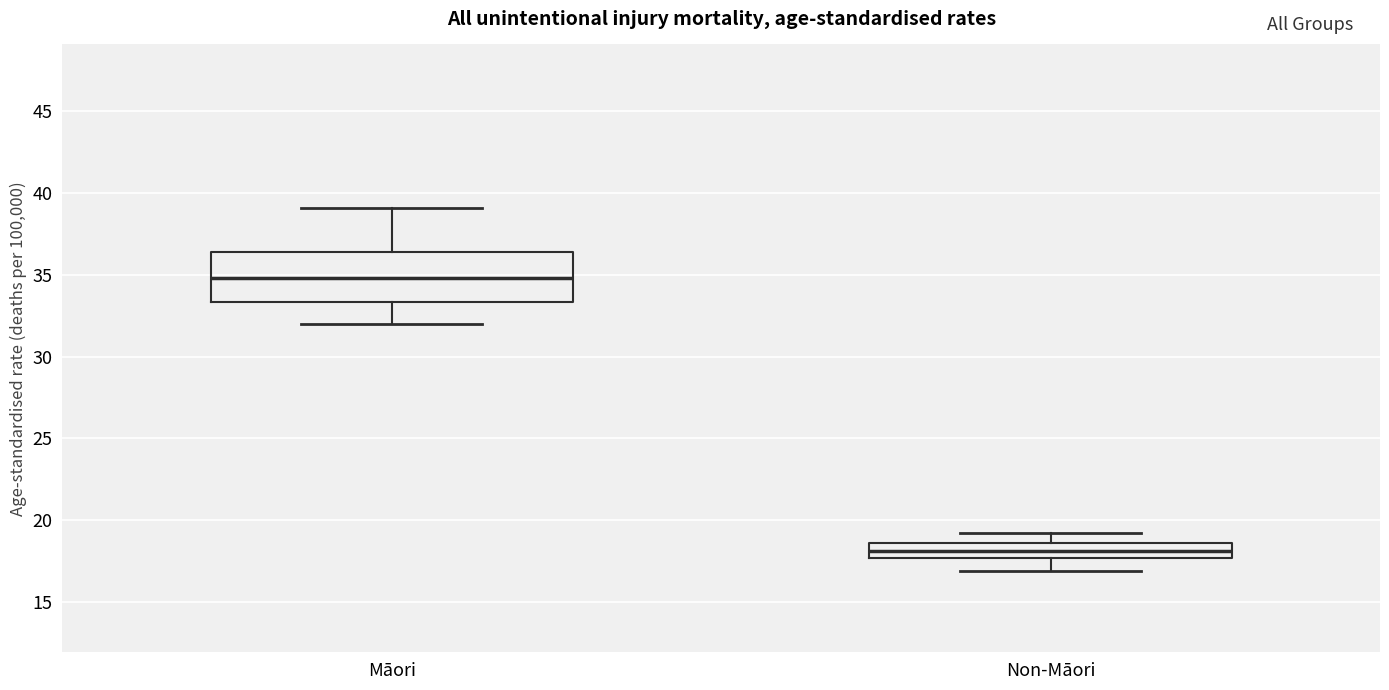

Where is the upper edge of the box for Māori on the y-axis? The values are not printed on the chart, so give them approximately, as read against the axis.

36.5